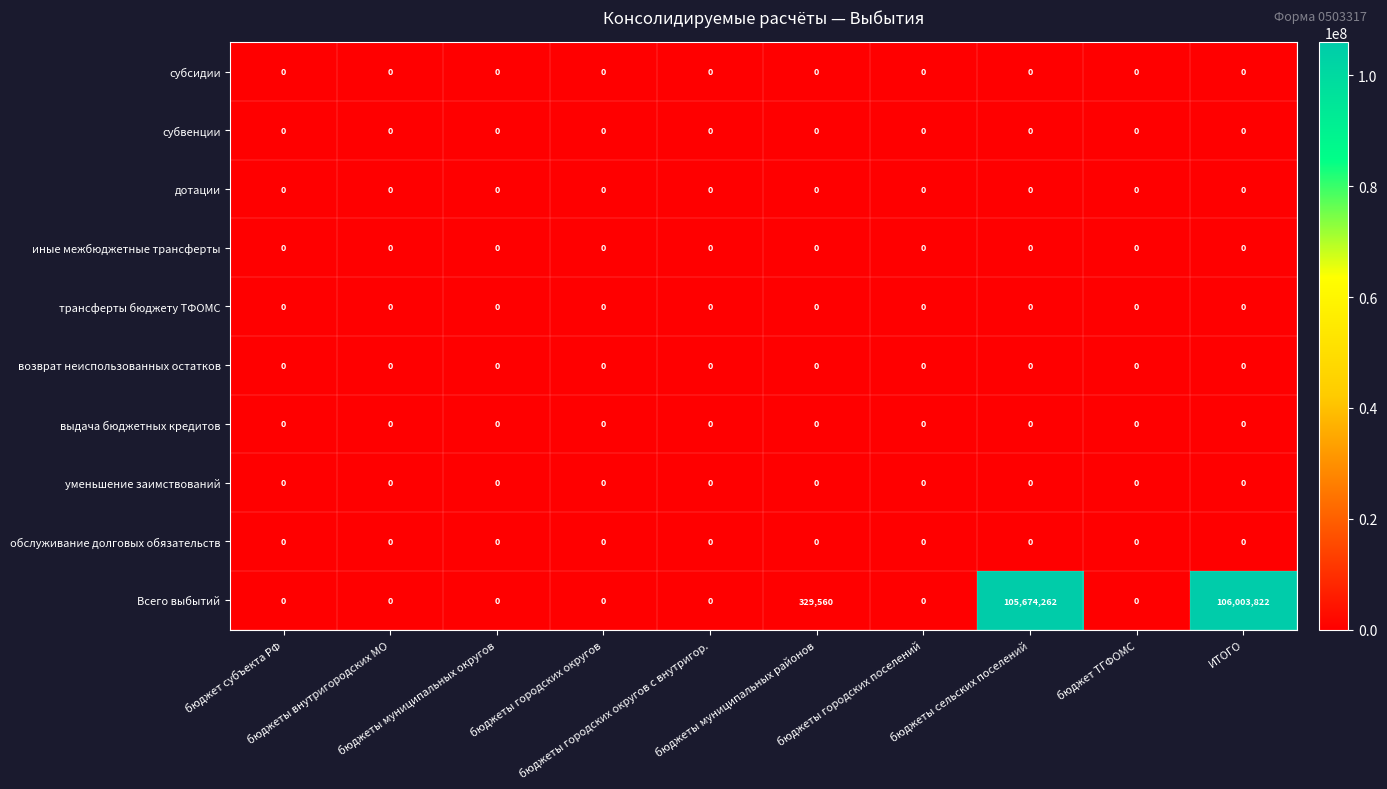

Which series has the largest range (max minus min)?

Всего выбытий